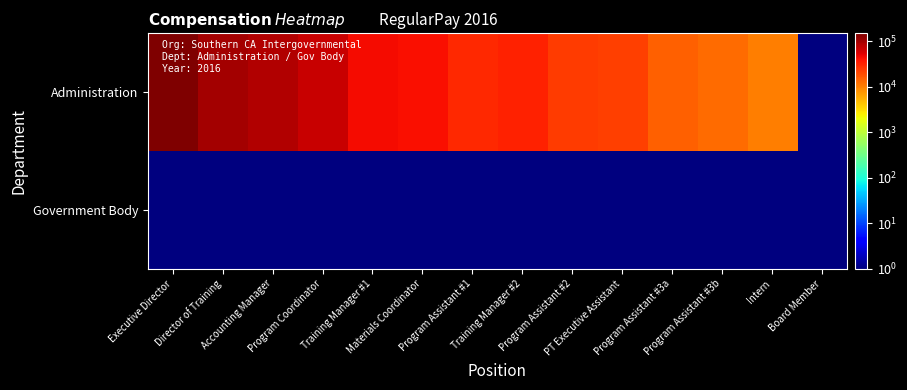

At how many categories does at least one series exceed 25168?

8